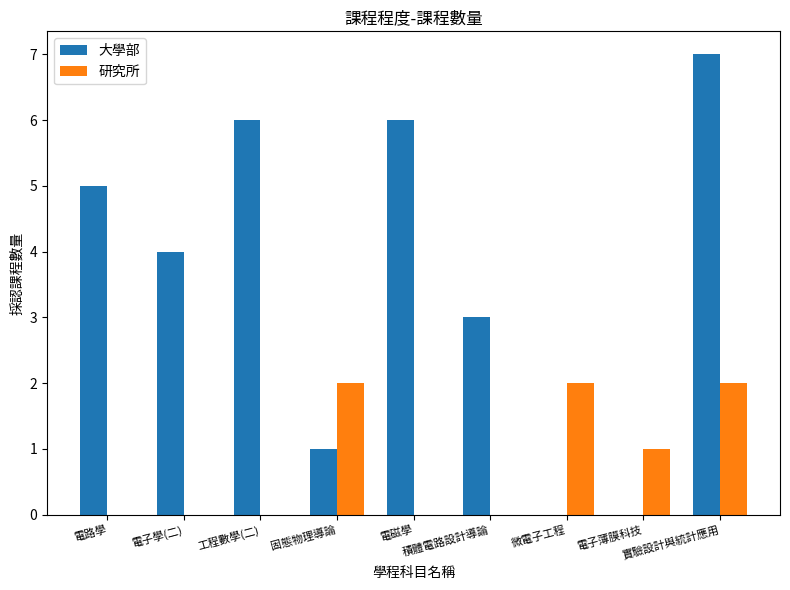

What is the sum of the 大學部 values at 電子學(二) and 實驗設計與統計應用?

11